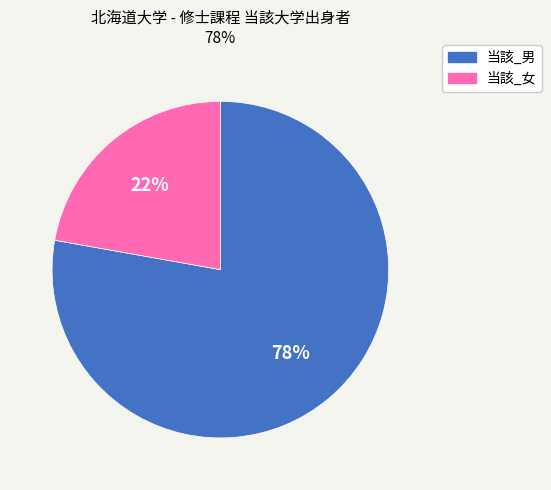

What is the largest slice in the pie chart?

当該_男